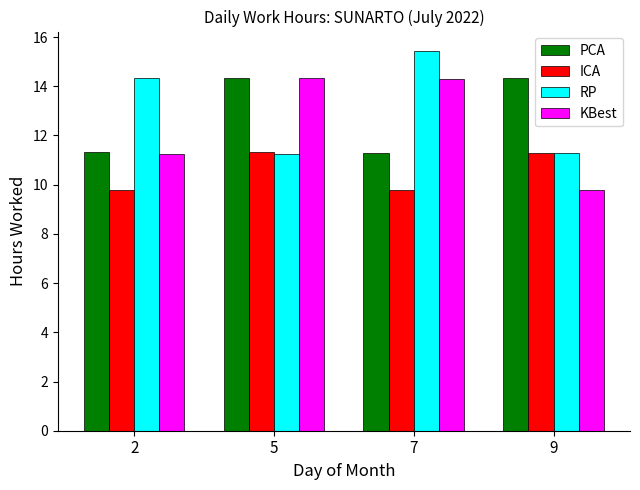

What is the smallest value displayed?

9.8